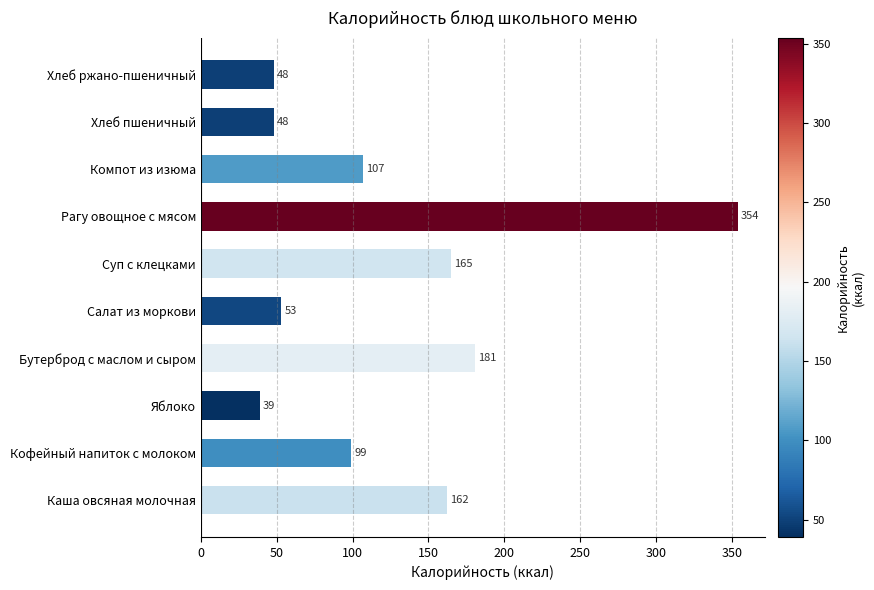

What is the greatest value displayed?

354